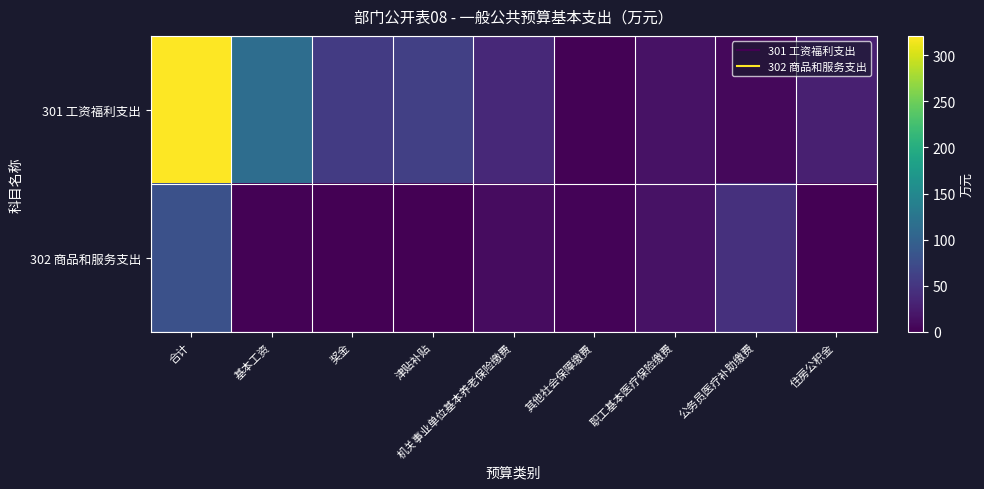

Between 职工基本医疗保险缴费 and 住房公积金, which is larger?

住房公积金